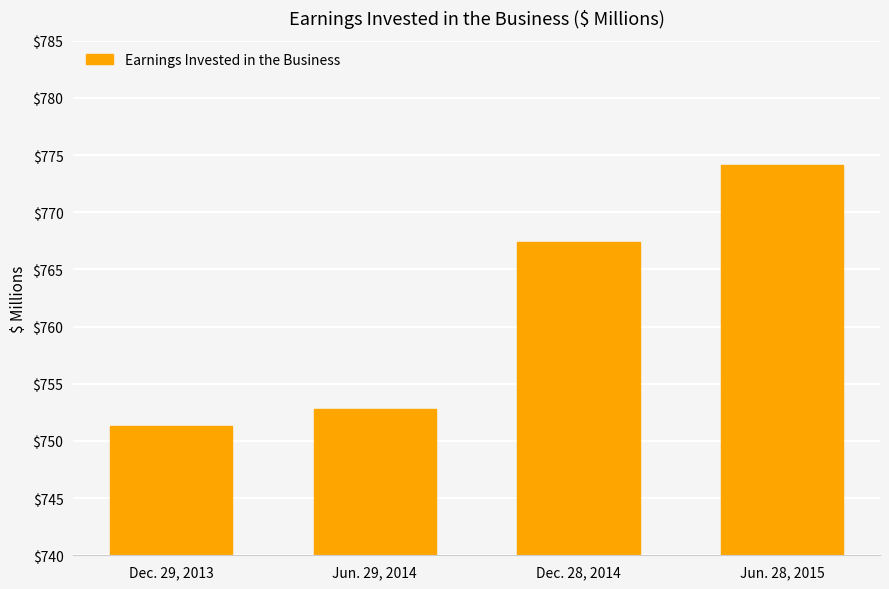

Count the number of data series in this chart.

1